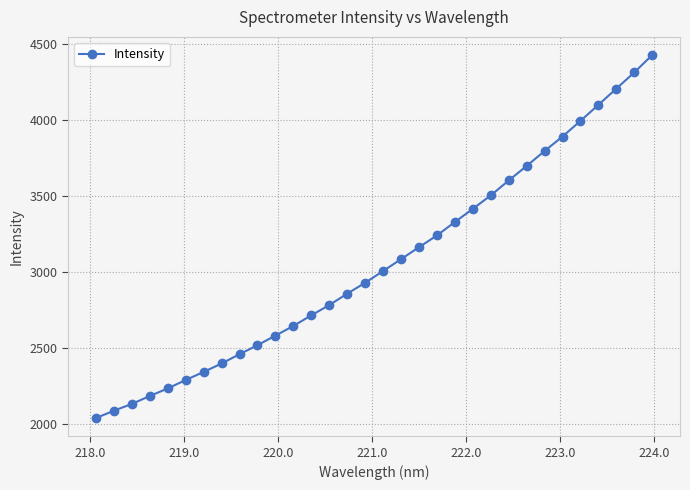

What is the value of the 32nd point from the left?

4427.1